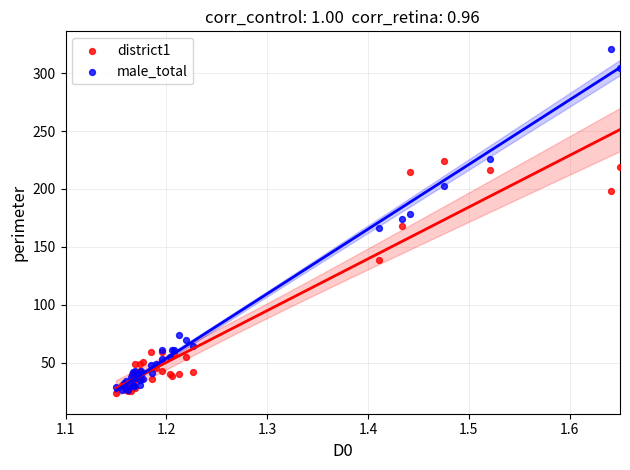

Which series has the widest spread of Y values?

male_total